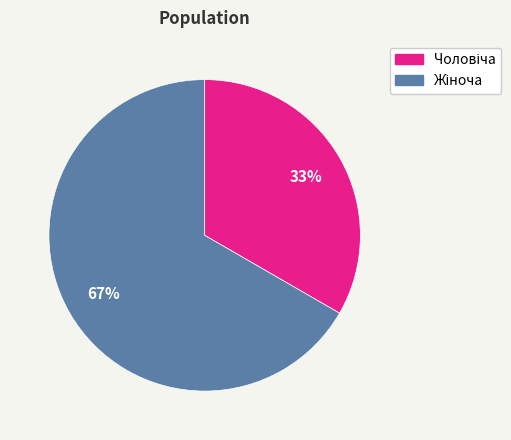

Count the number of slices in the pie.

2